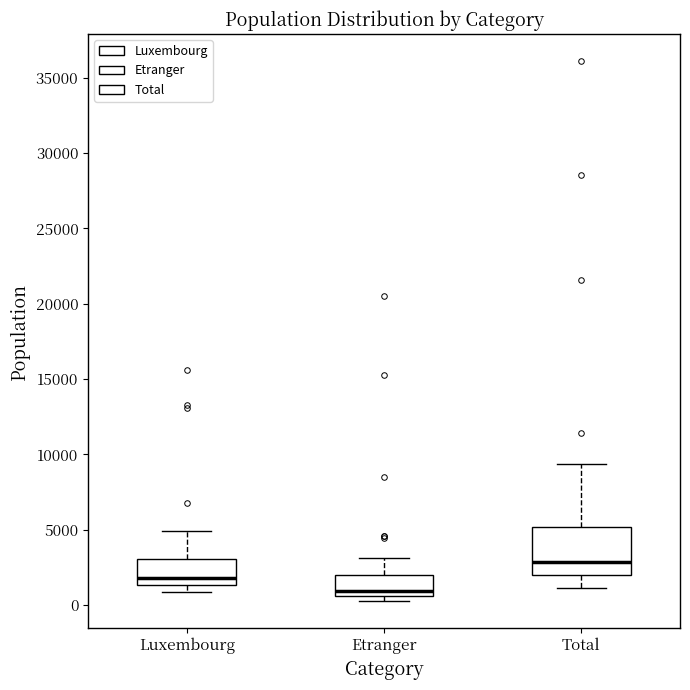

Where is the upper edge of the box for Luxembourg on the y-axis? The values are not printed on the chart, so give them approximately, as read against the axis.

3000